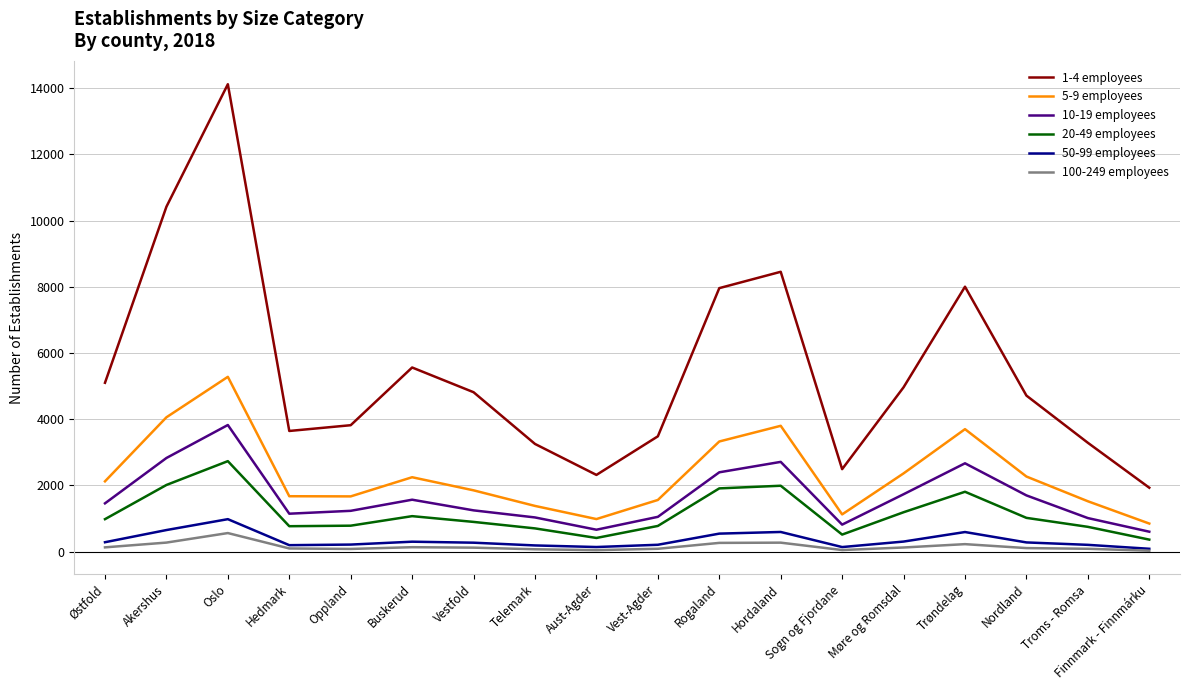

True or false: 10-19 employees and 20-49 employees cross at least once.

False